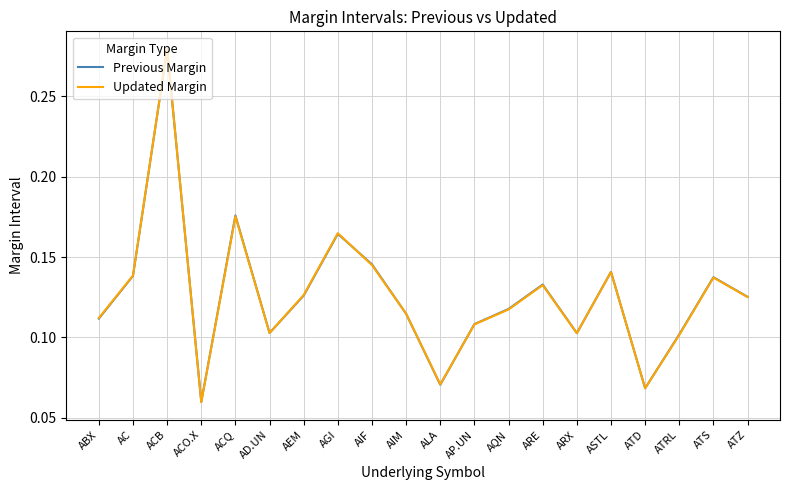

How many distinct data groups are displayed?

2